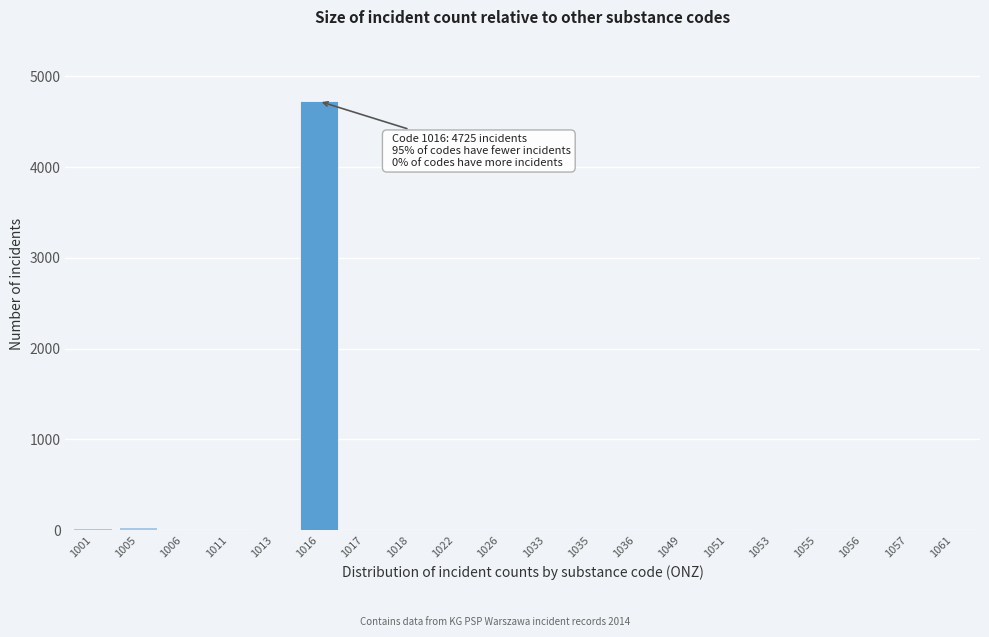

What is the greatest value displayed?

4725